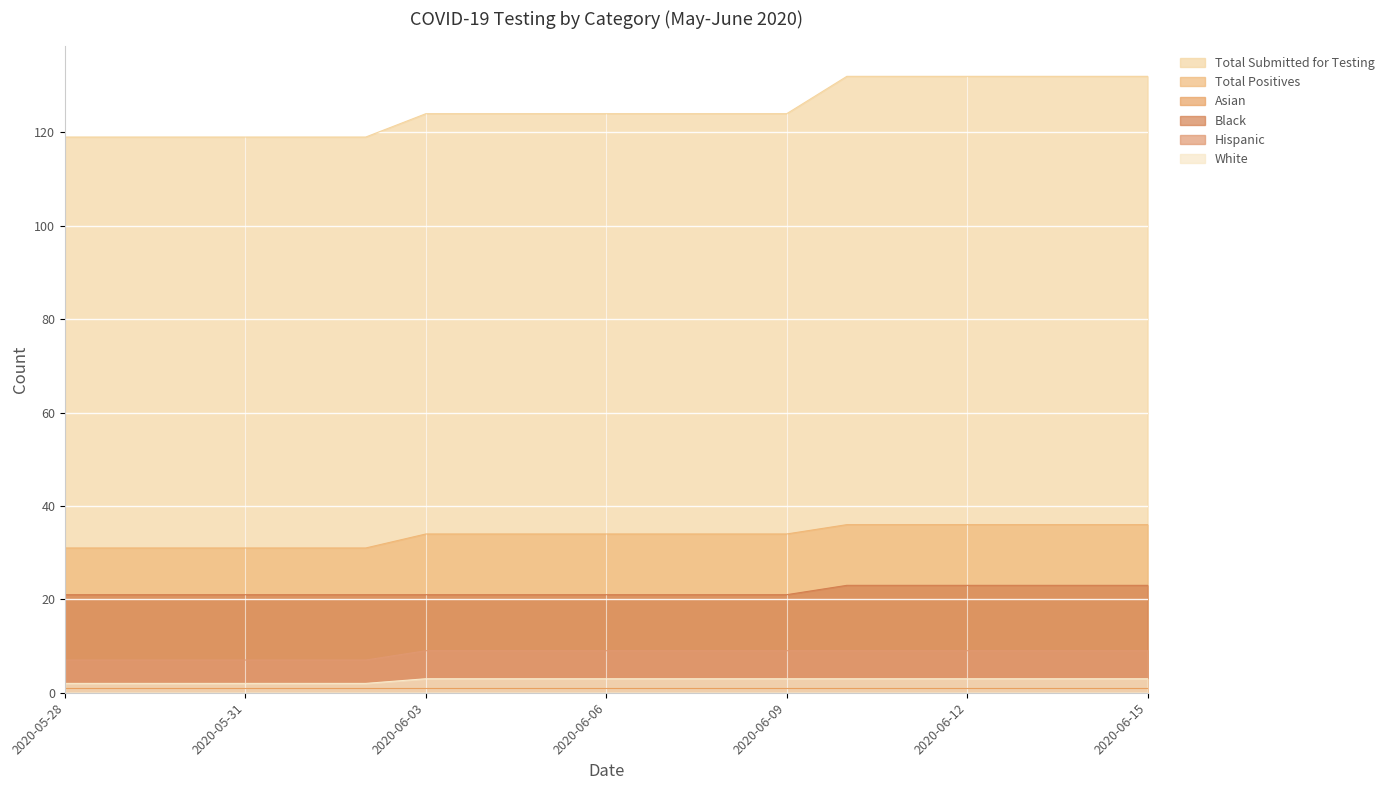

How many data points does each series have?

19